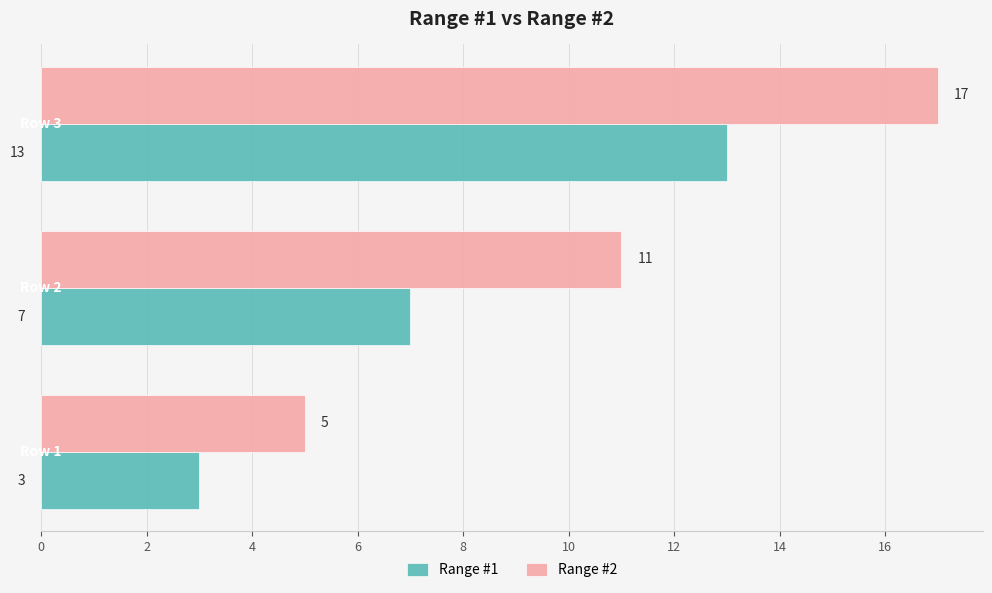

What is the greatest value displayed?

17